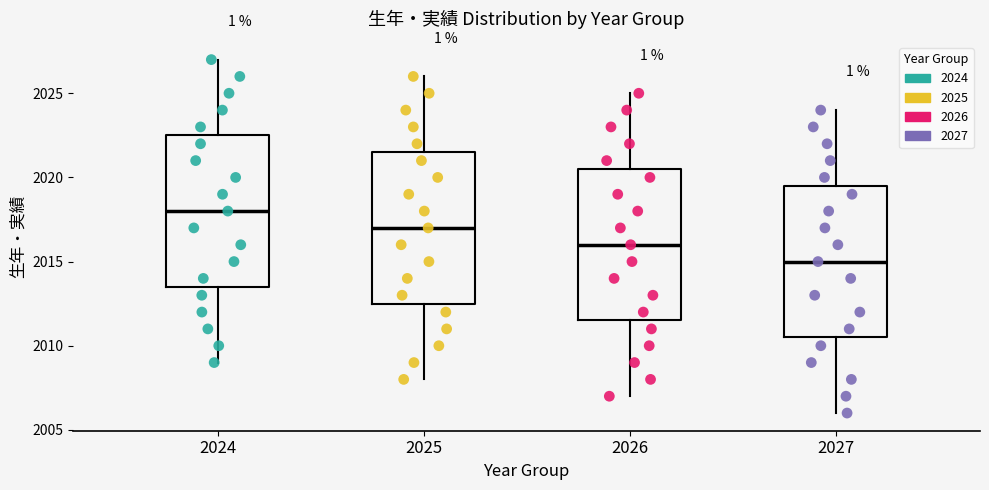

Which box's median line is the lowest?

2027